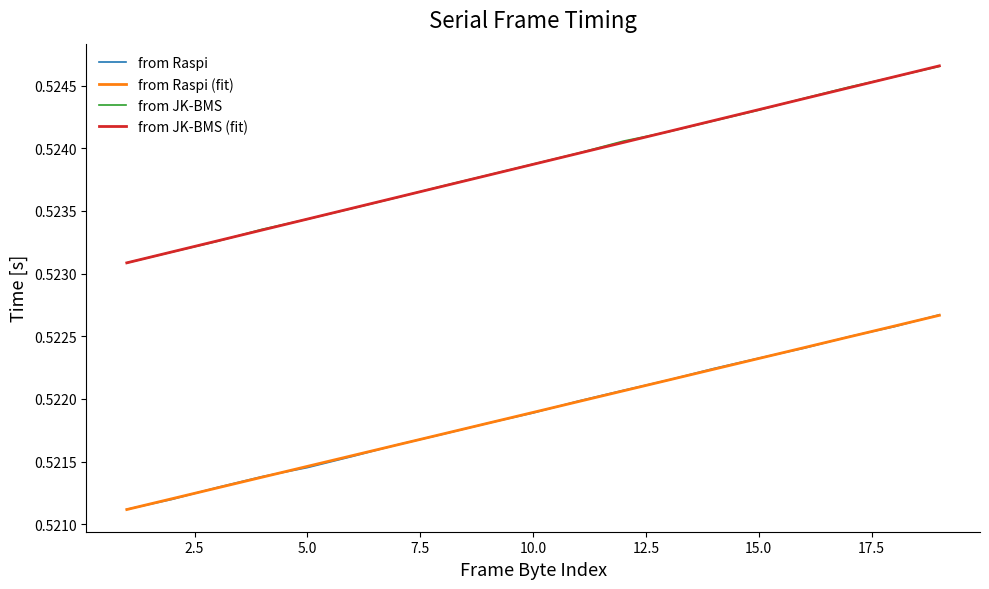

Which series has the largest range (max minus min)?

from JK-BMS (fit)